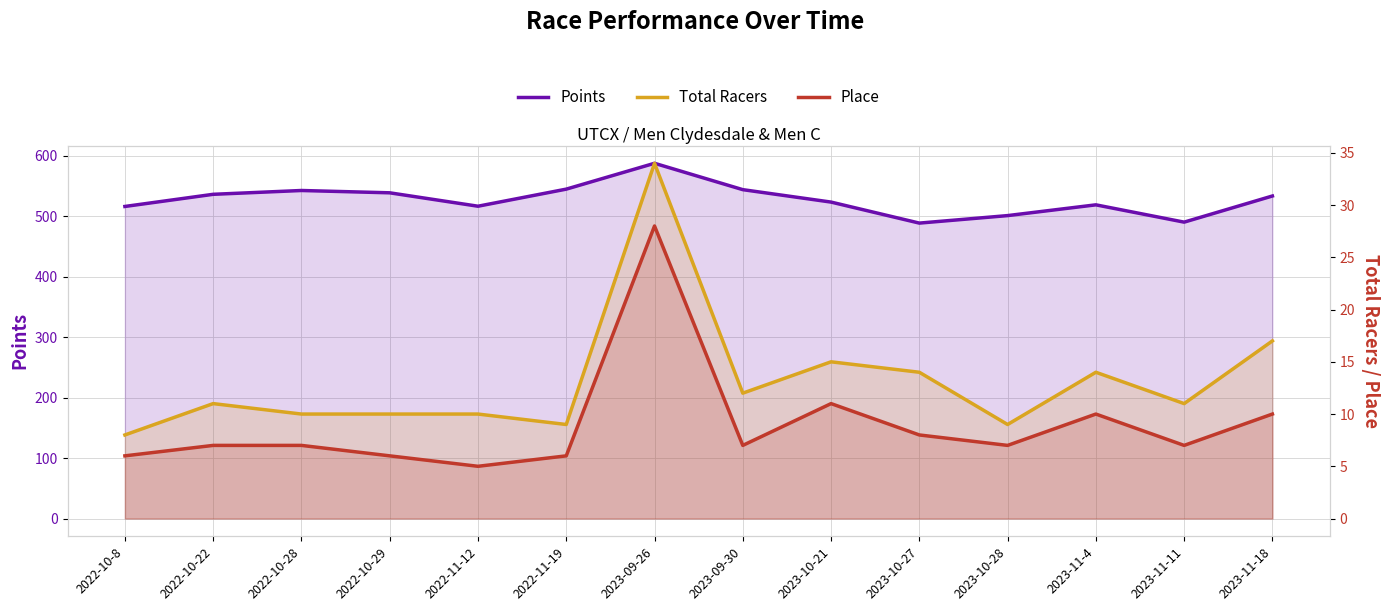

Which series has the widest spread of values?

Points